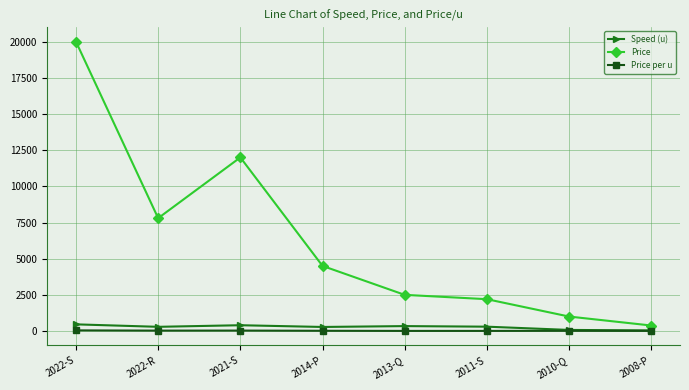

True or false: Price and Speed (u) intersect in this chart.

False